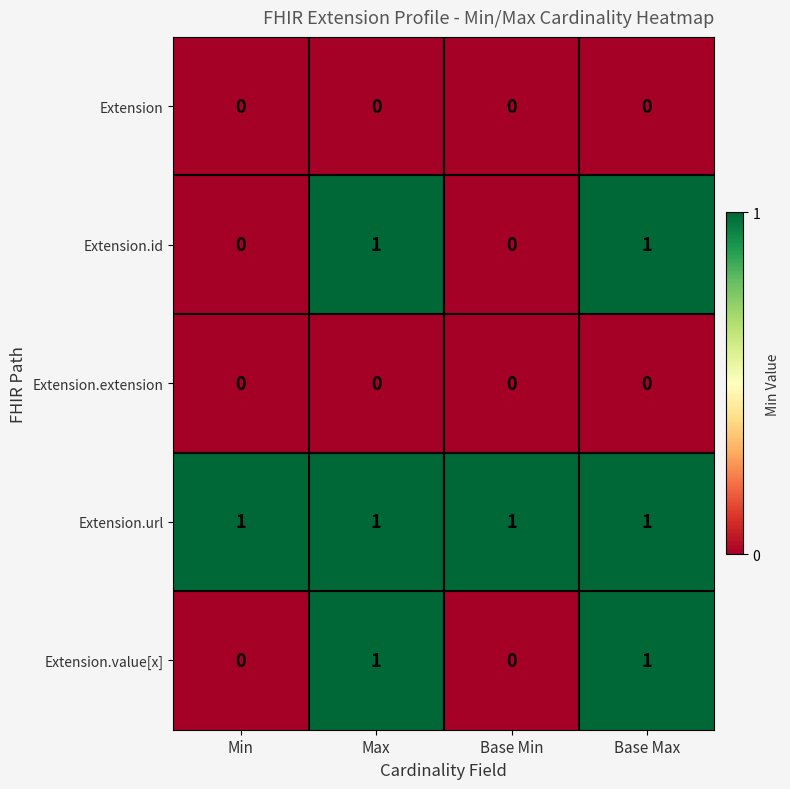

Count the Extension.id values in the range 0 to 1.

4